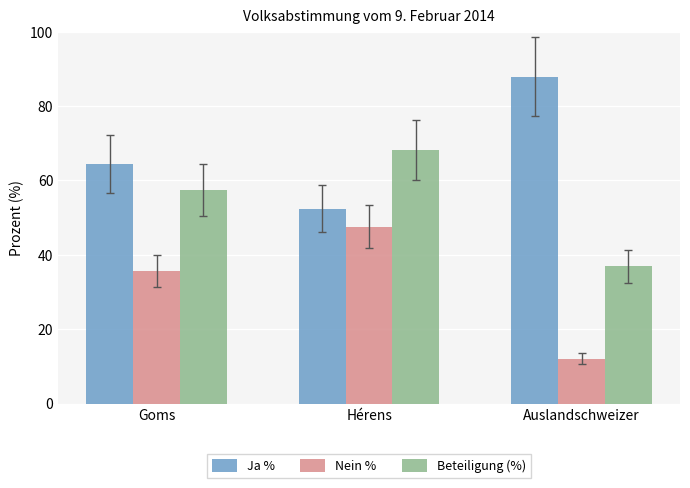

What is the sum of all Nein % values?

95.3